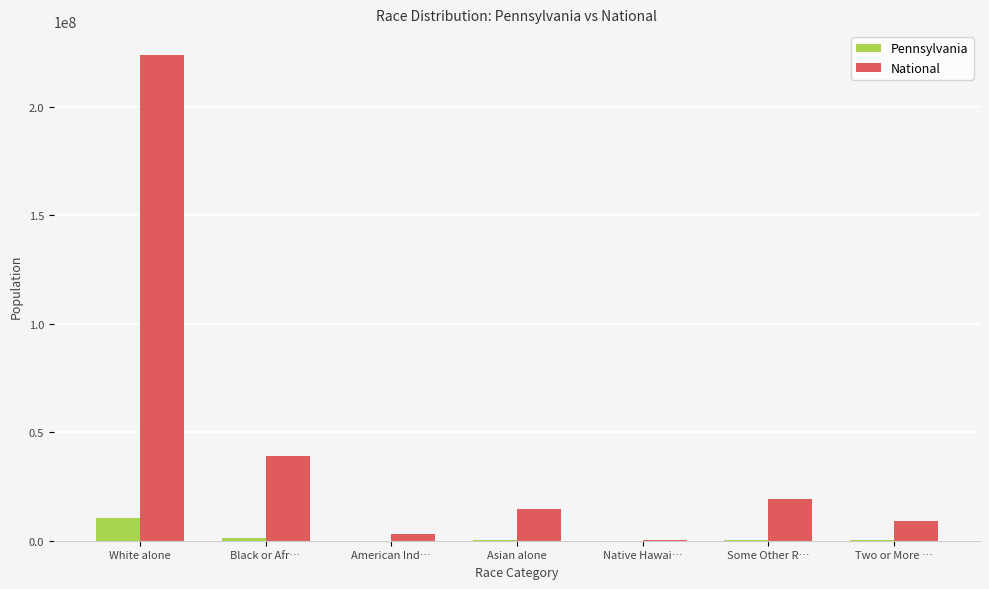

Is it true that Pennsylvania equals 10406288 at White alone?

True